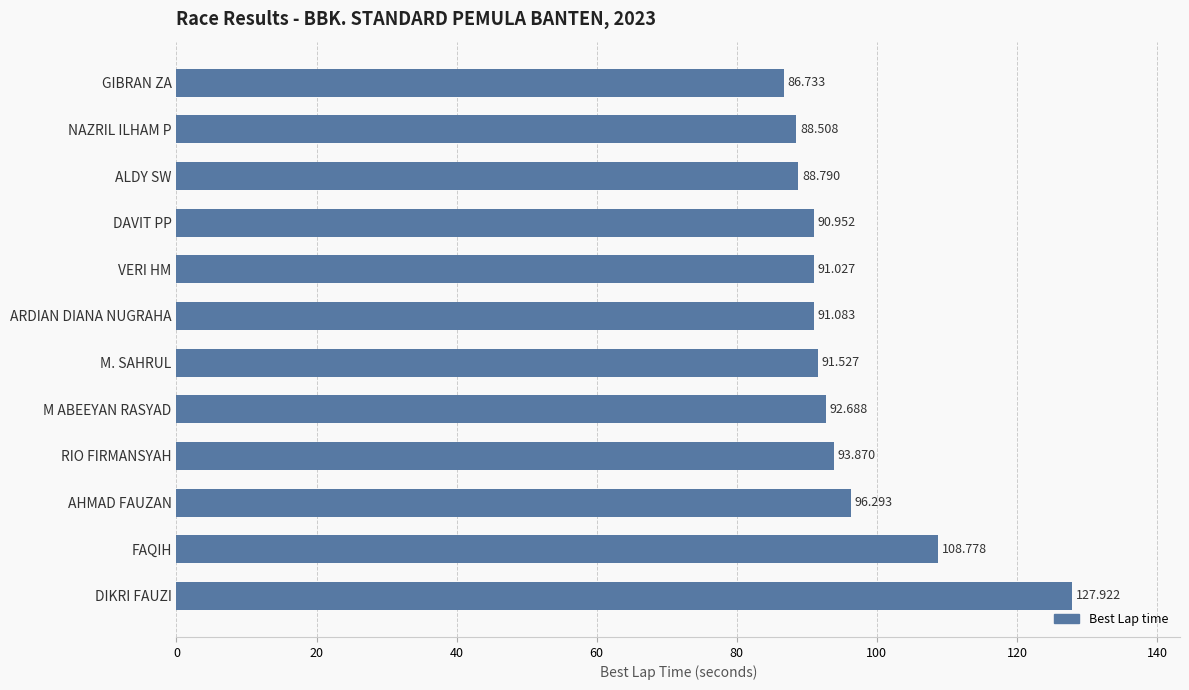

Where is the data nearest to the value 107?

FAQIH